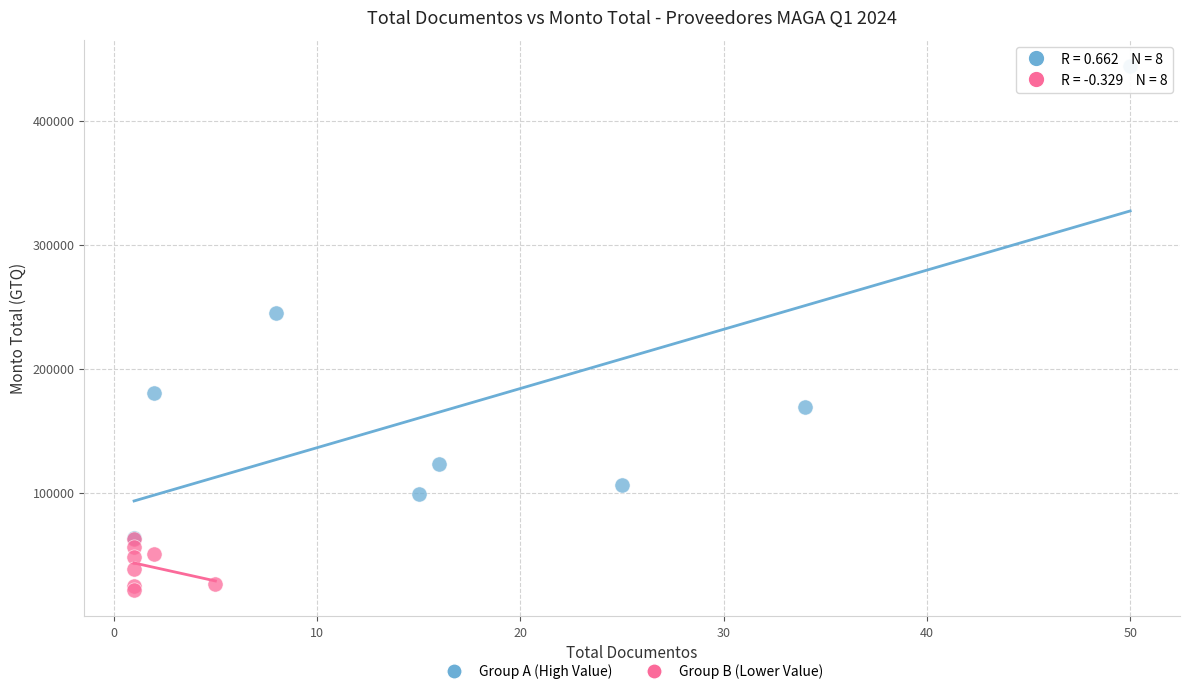

Which series contains the highest Y value?

Group A (High Value)